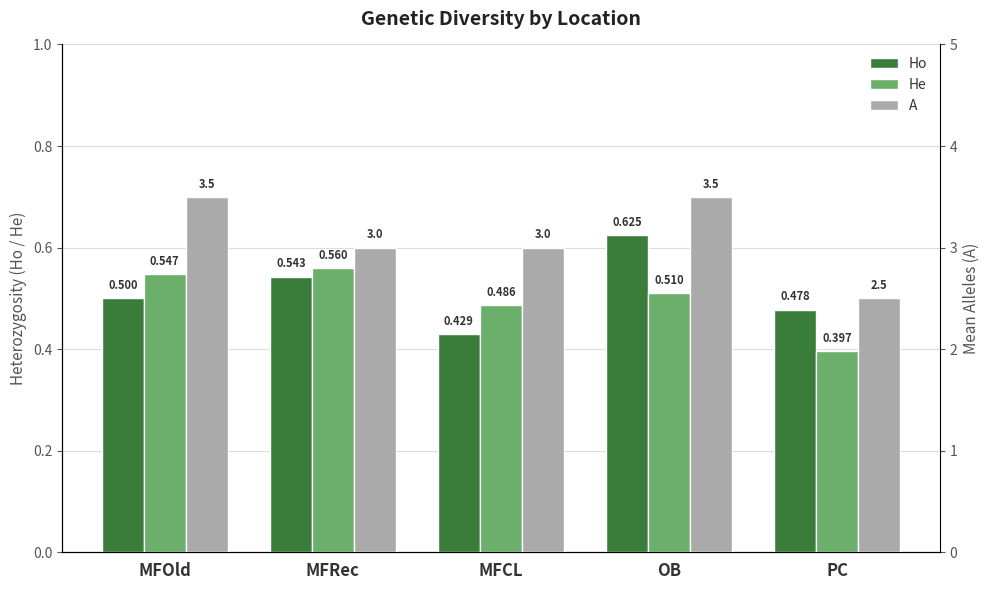

At which label is A closest to 3?

MFRec